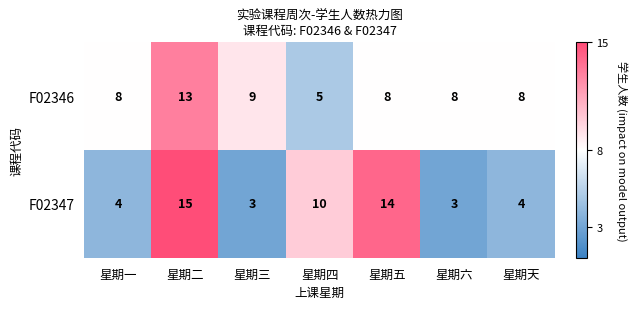

True or false: F02347 has a value of 1 at 星期三.

False